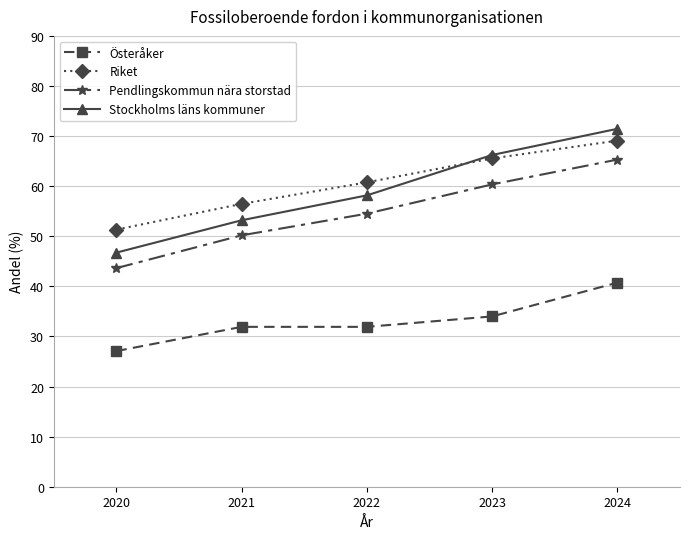

Where is Riket nearest to the value 60?

2022